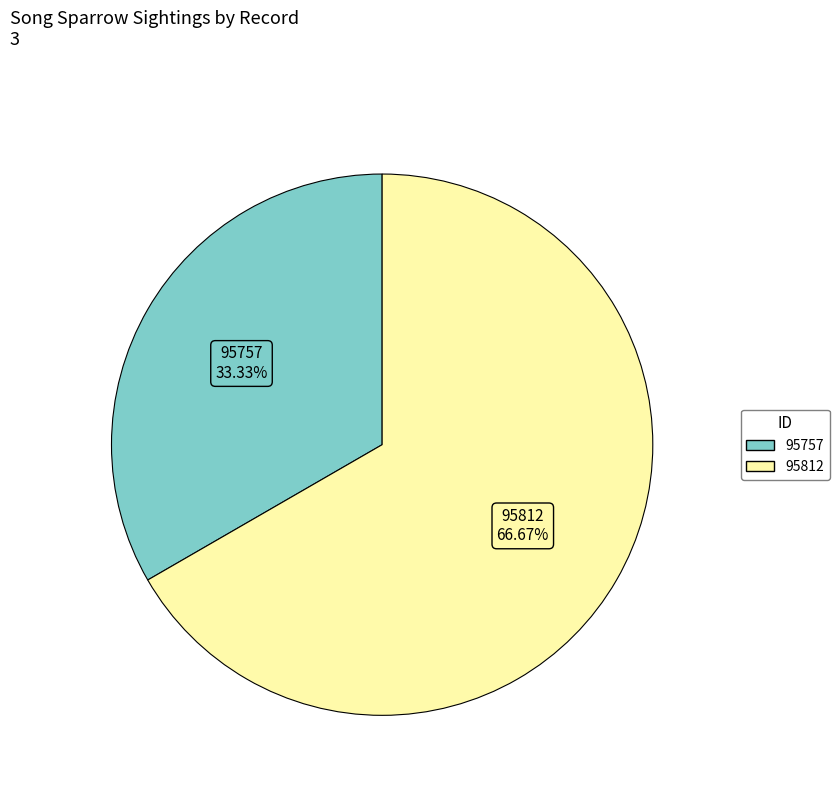

True or false: 95757 accounts for 33% of the total.

True